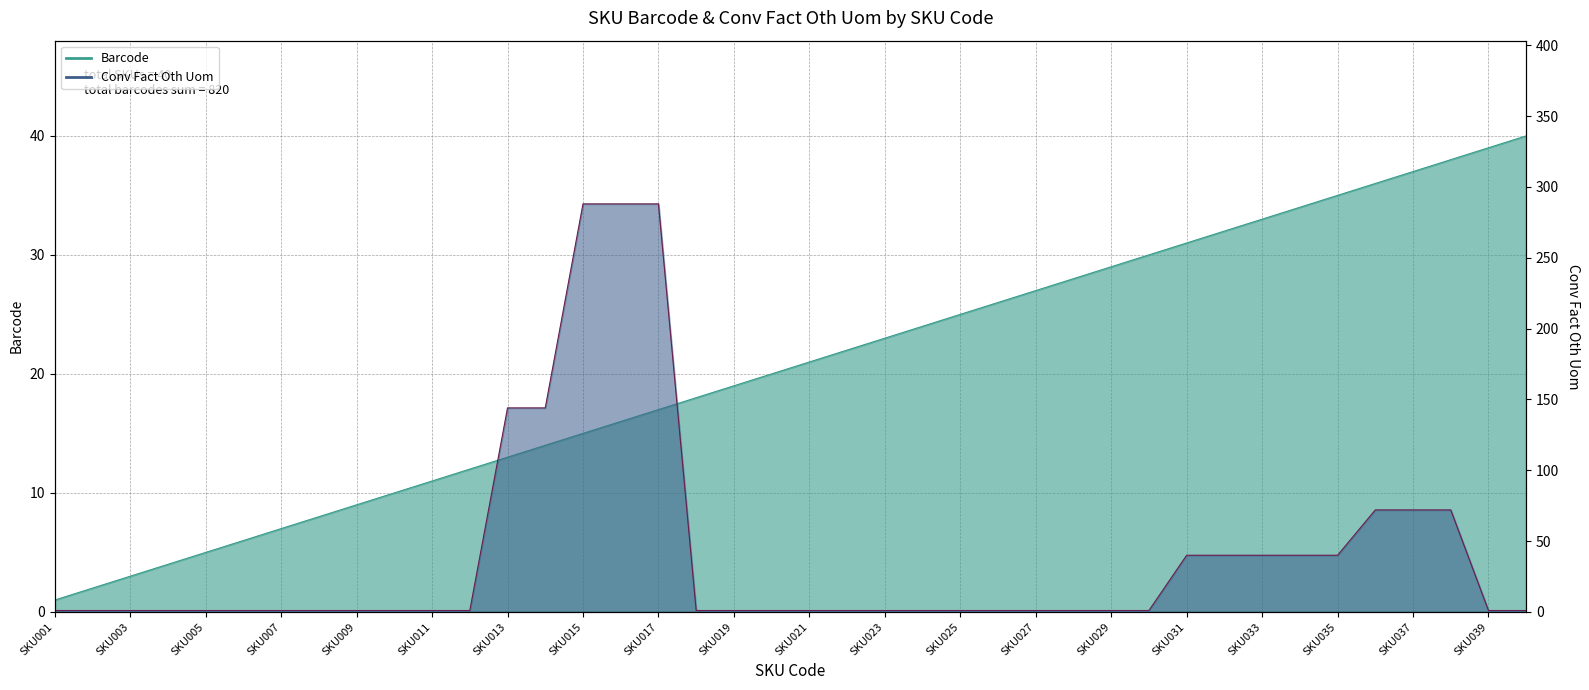

At how many categories does at least one series exceed 57?

8